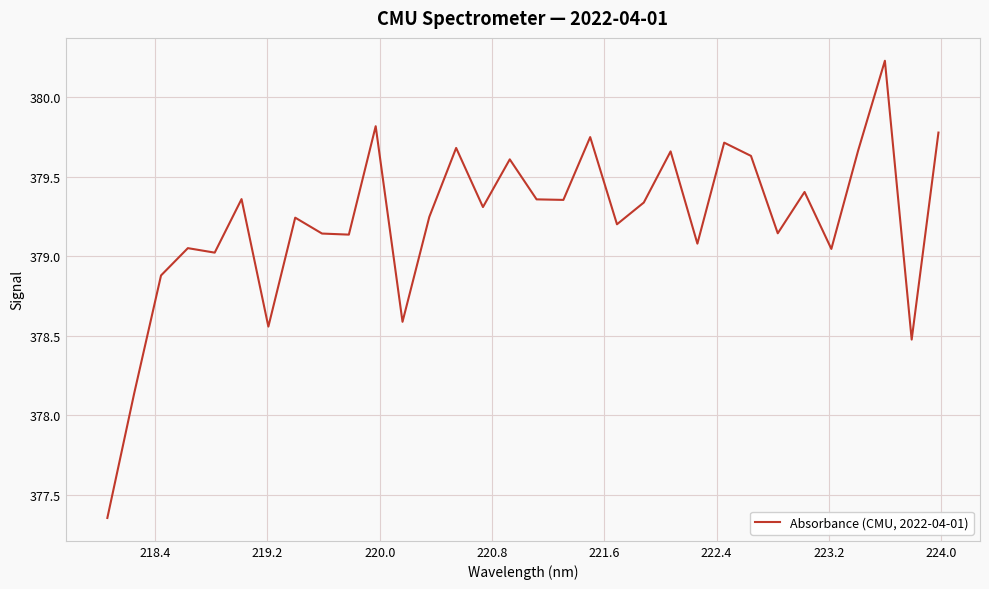

What is the difference between the maximum and minimum values?

2.9